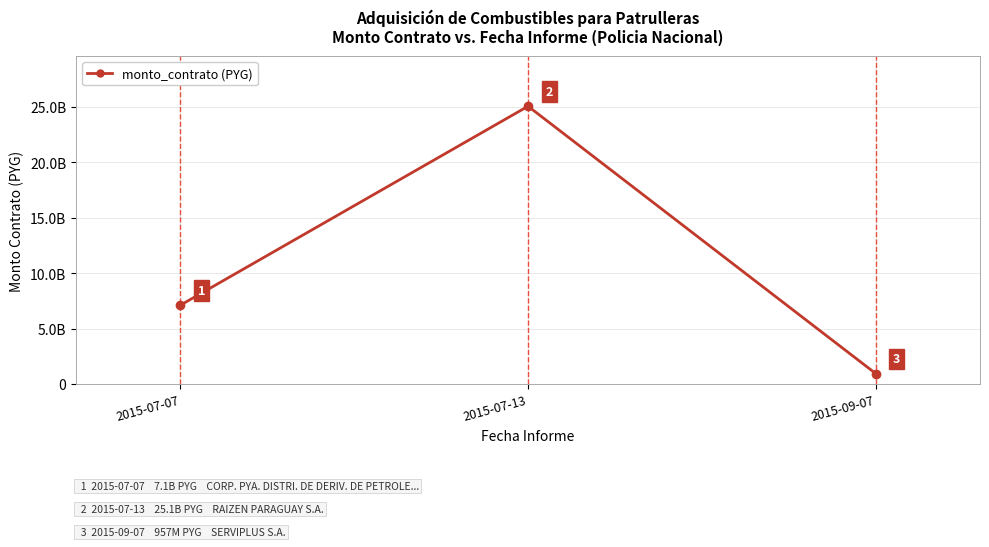

What position from the left is 2015-09-07?

3